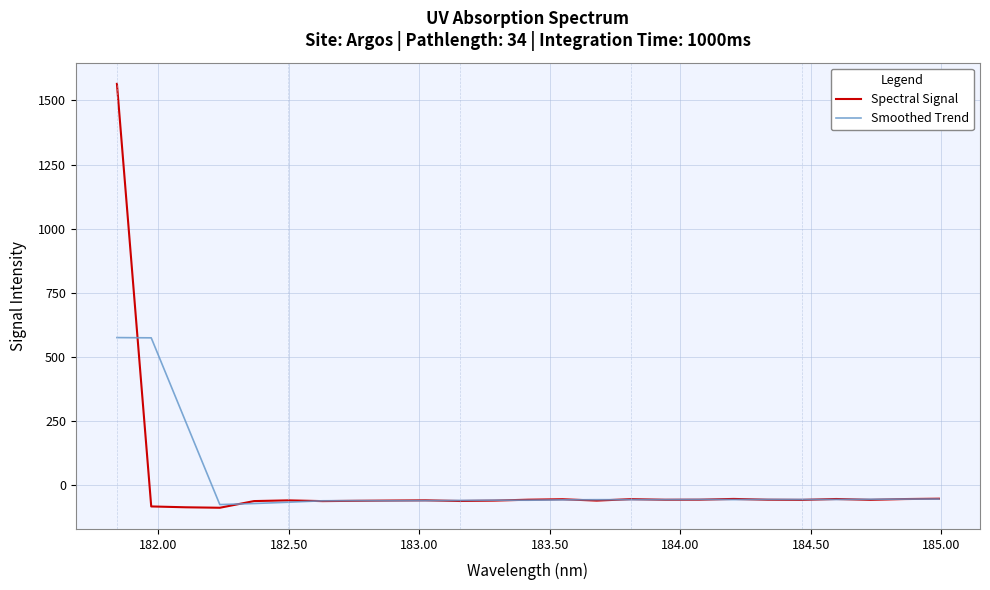

Rank the series by their maximum value, from highest to lowest.

Spectral Signal, Smoothed Trend